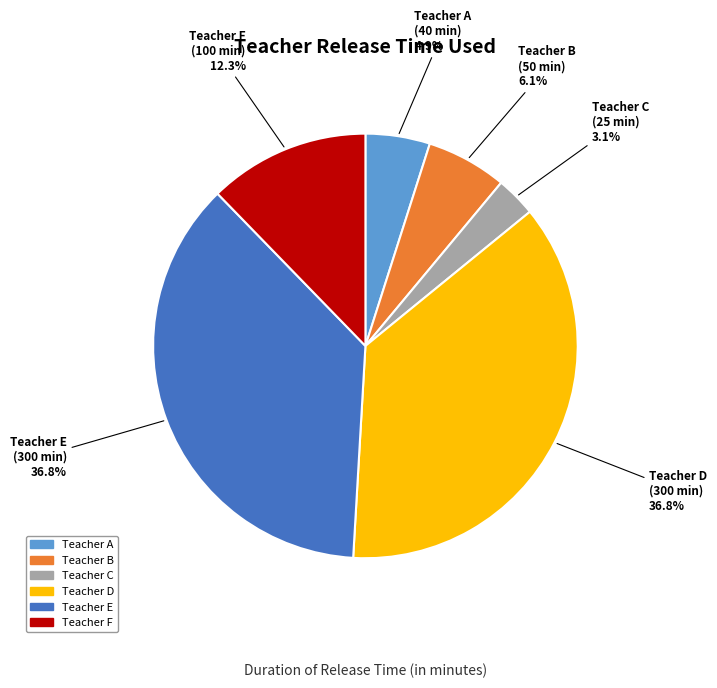

What percentage is the Teacher F slice, to the nearest percent?

12%